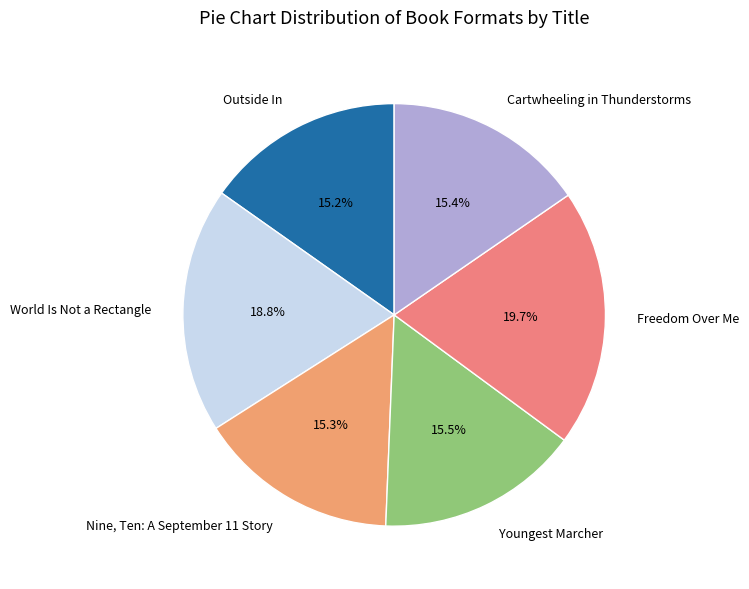

Which slice is the largest?

Freedom Over Me